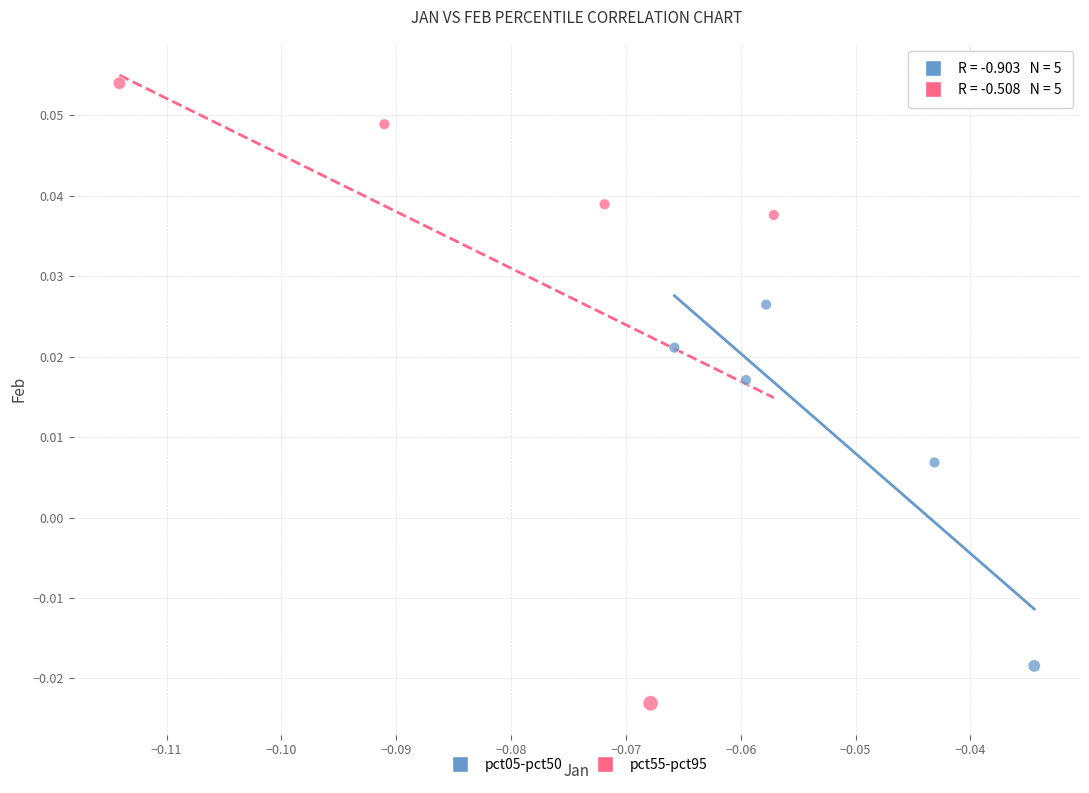

Which series contains the highest Y value?

pct55-pct95